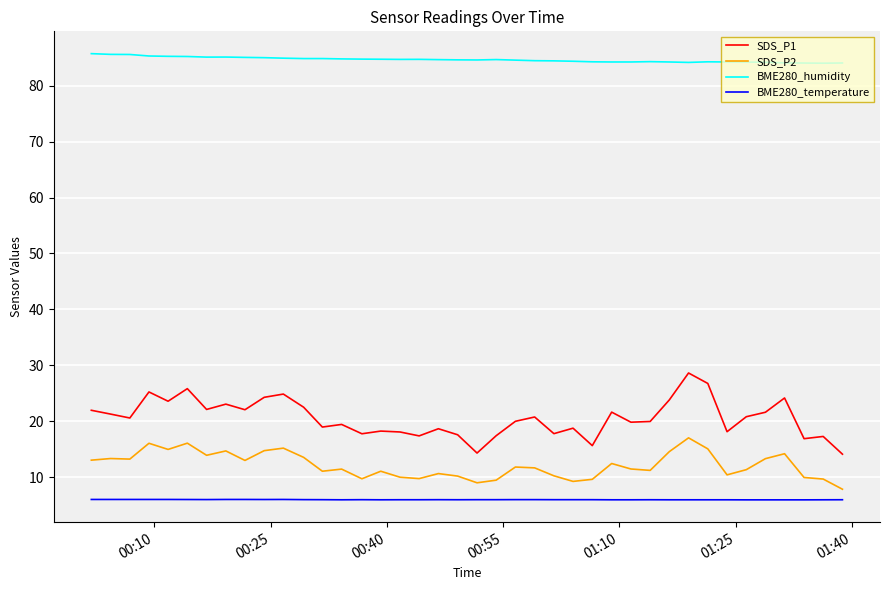

Rank the series by their maximum value, from lowest to highest.

BME280_temperature, SDS_P2, SDS_P1, BME280_humidity